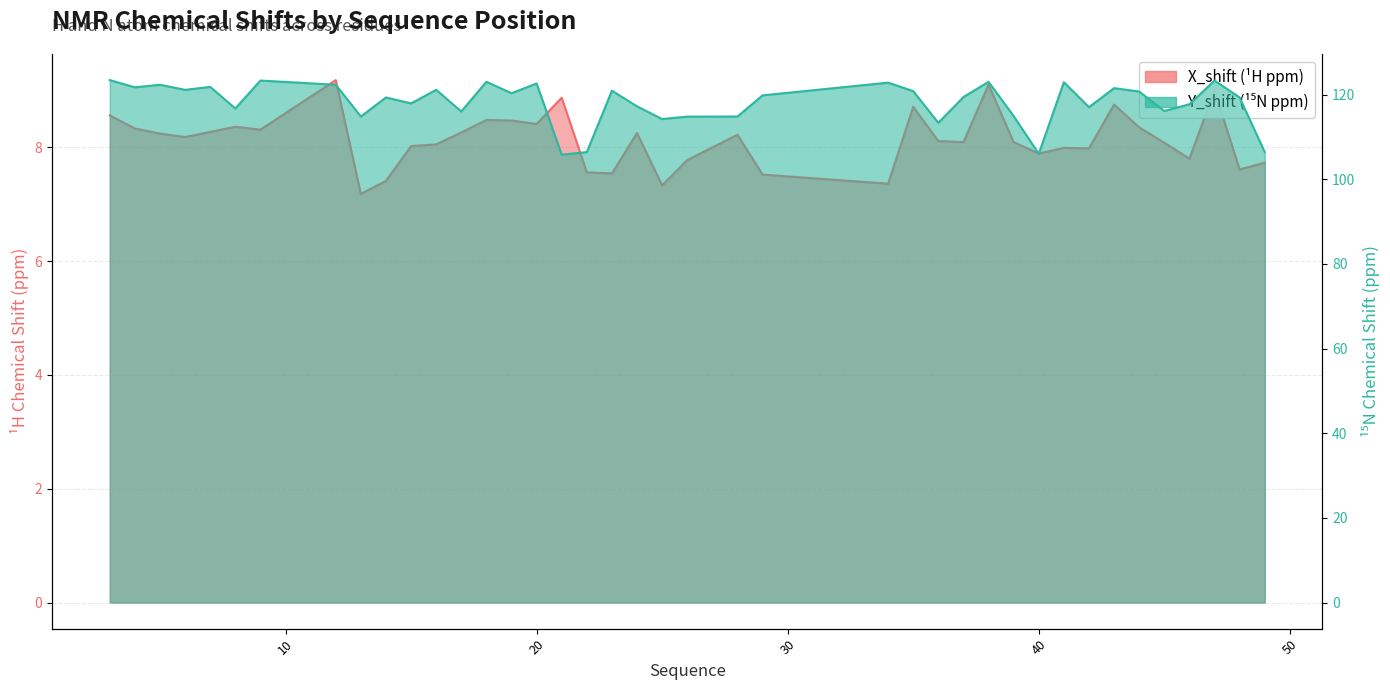

At which label is Y_shift closest to 114?

25